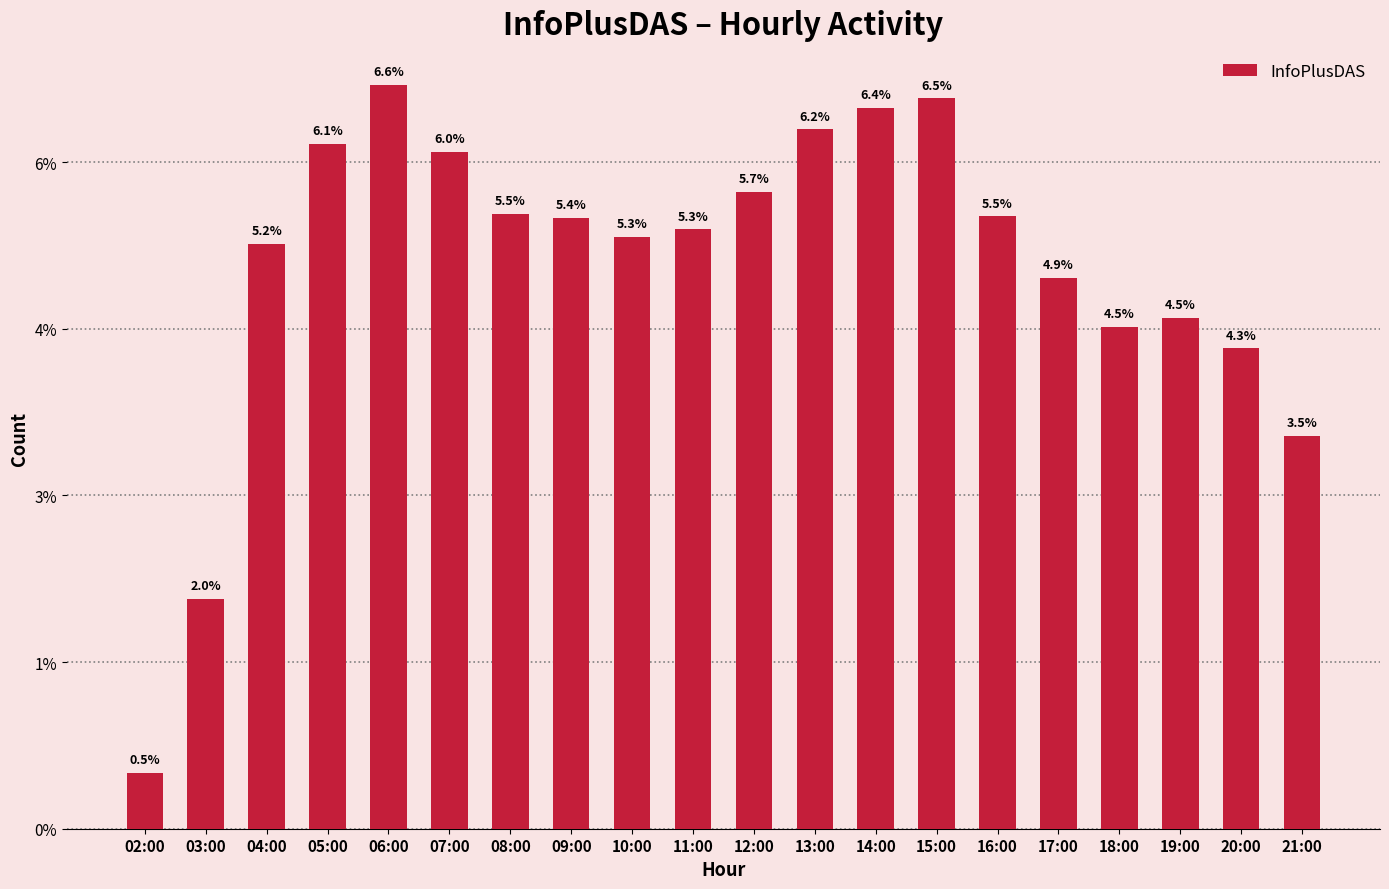

Reading left to right, extract all data points from this chart.

1668	6889	17546	20542	22313	20314	18440	18334	17762	17982	19118	20984	21635	21919	18374	16530	15052	15327	14412	11788